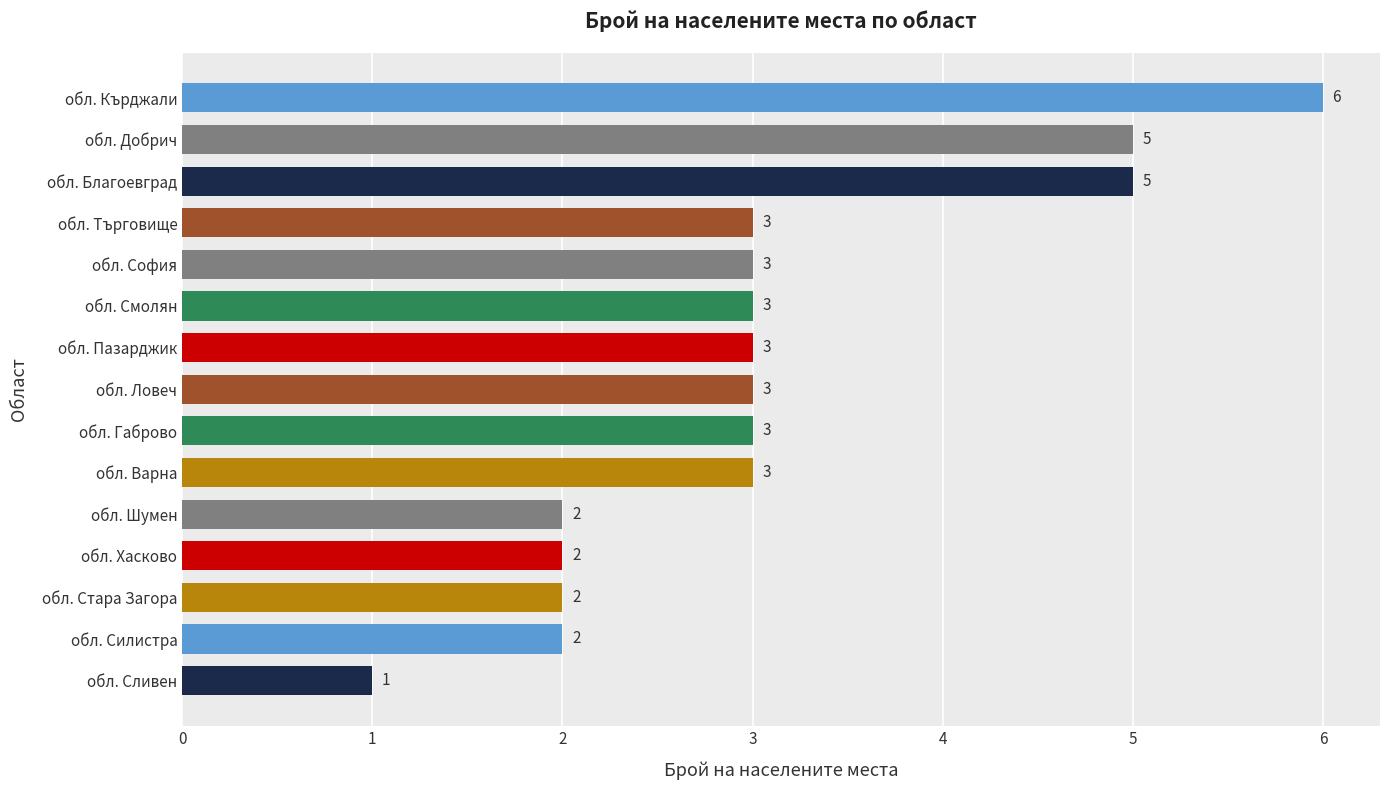

What is the difference between the second highest and second lowest values?

3